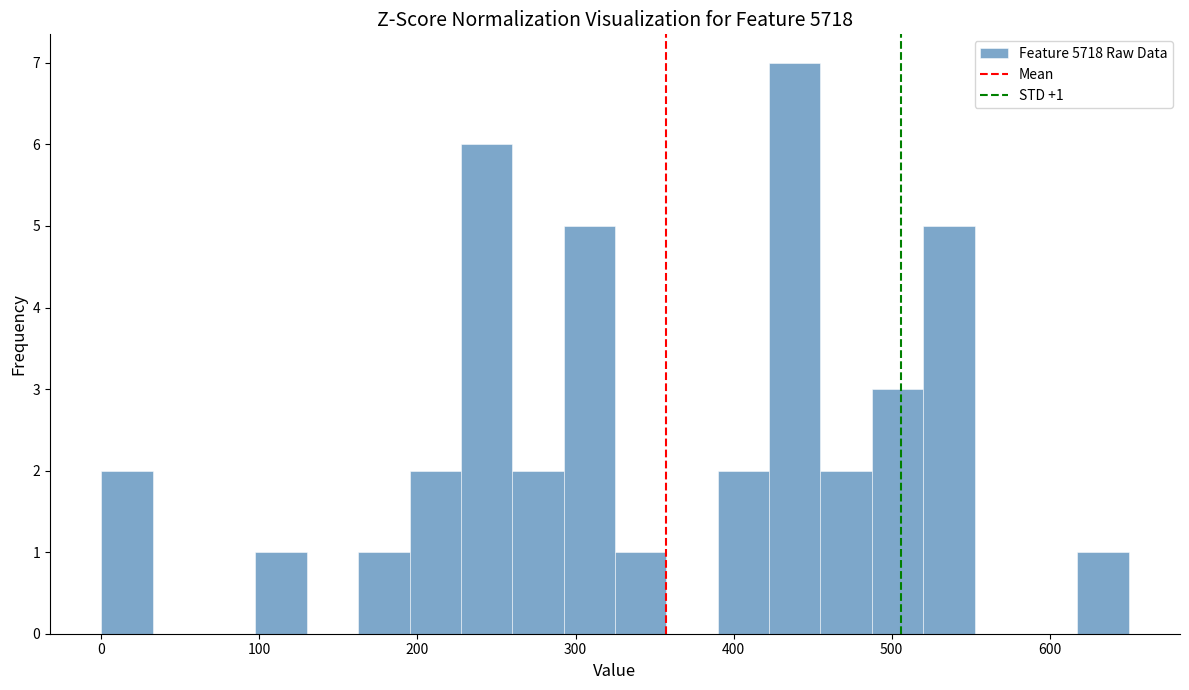

Around what value on the x-axis is the tallest bar? Give the approximate position of its centre, as read against the axis.

440